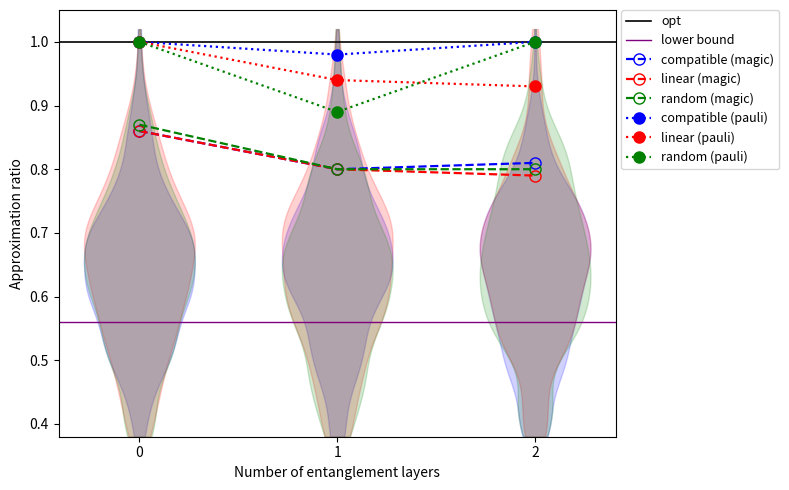

Is it true that random (pauli) equals 1.0 at 0?

True